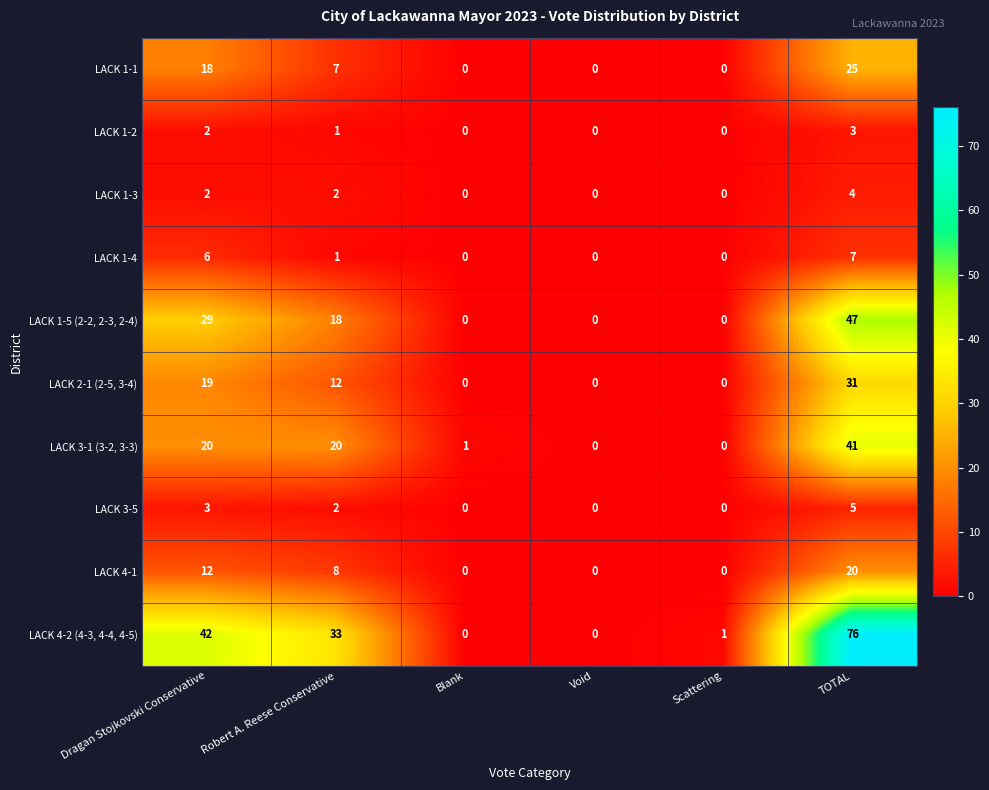

Where does the LACK 4-2 (4-3, 4-4, 4-5) series first go above 33?

Dragan Stojkovski Conservative